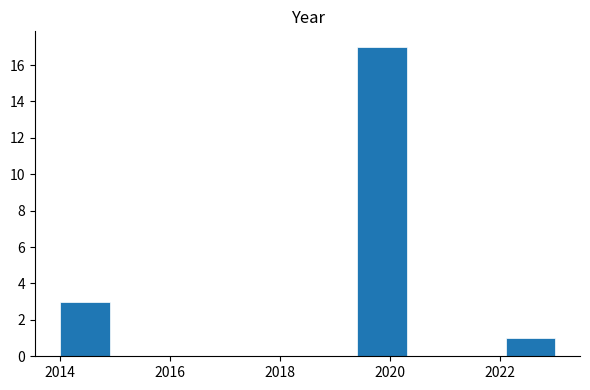

Reading left to right, transcribe this chart: for each bar, give the range it covers on the x-axis and its height. Neither the bar edges nor the heights are printed on the chart, so give them approximately, as read against the axes.

2014.0 to 2014.9: 3
2014.9 to 2015.8: 0
2015.8 to 2016.7: 0
2016.7 to 2017.6: 0
2017.6 to 2018.5: 0
2018.5 to 2019.4: 0
2019.4 to 2020.3: 17
2020.3 to 2021.2: 0
2021.2 to 2022.1: 0
2022.1 to 2023.0: 1